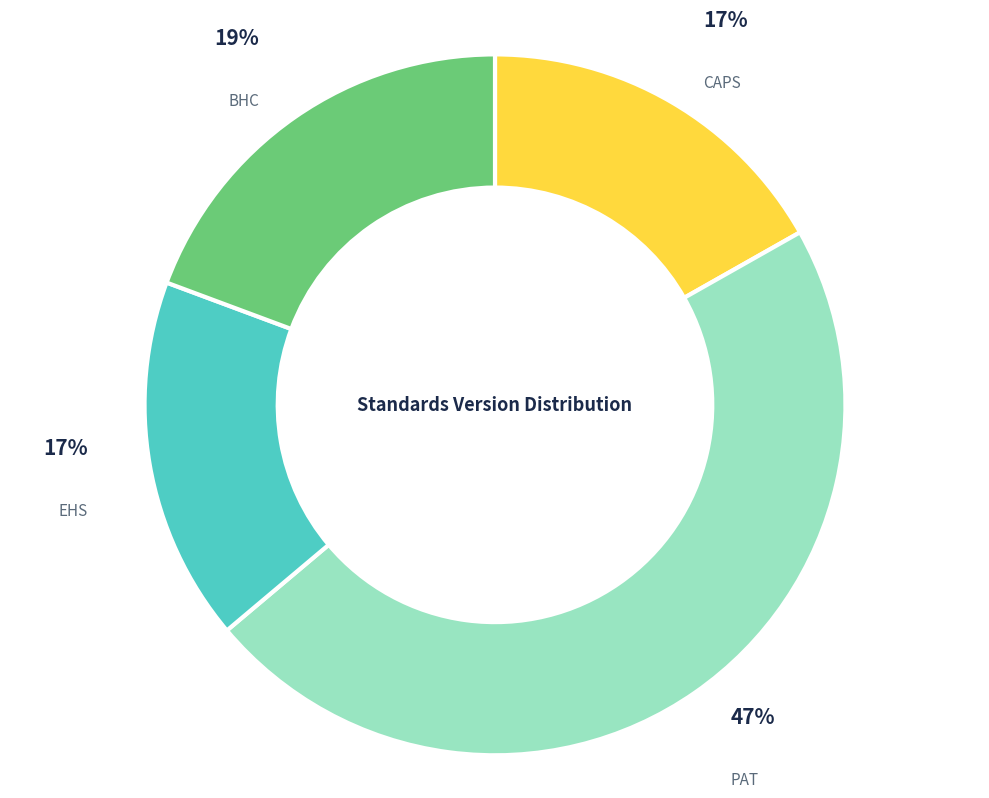

Count the number of slices in the pie.

4